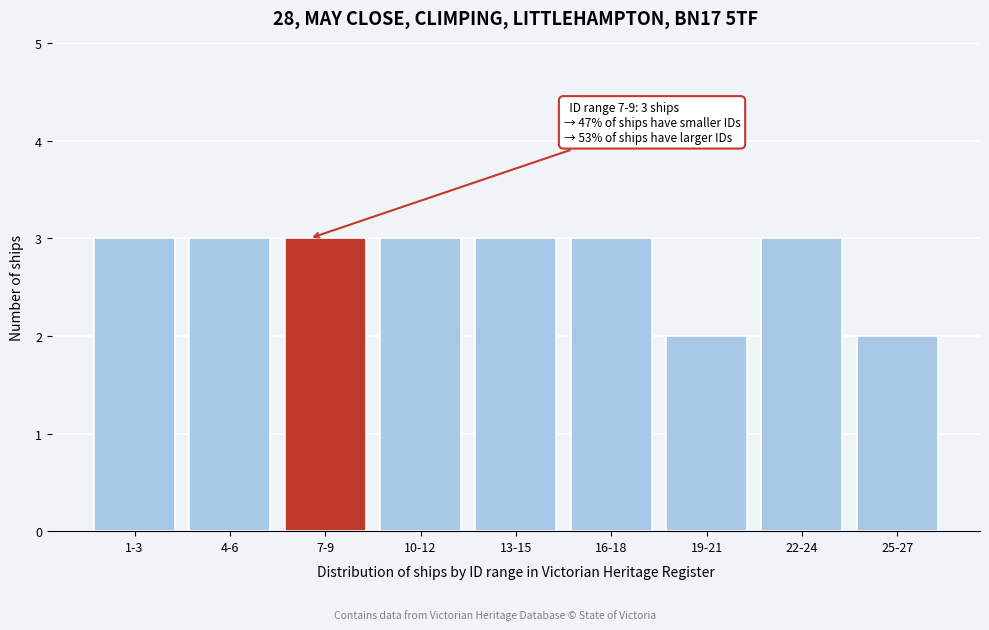

Reading left to right, list all the values displayed in this chart.

3	3	3	3	3	3	2	3	2